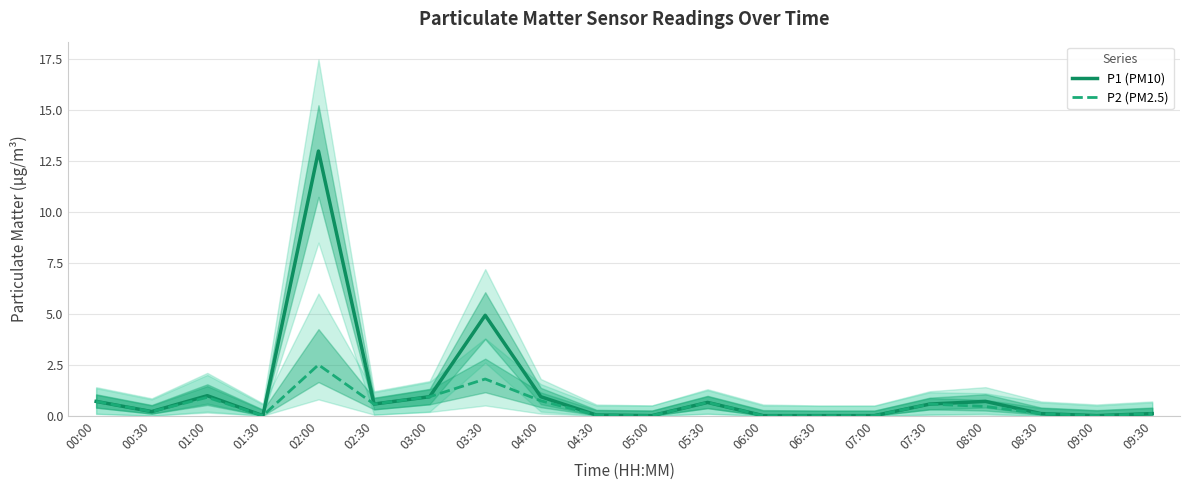

How many values in P2 (PM2.5) are above zero?

14